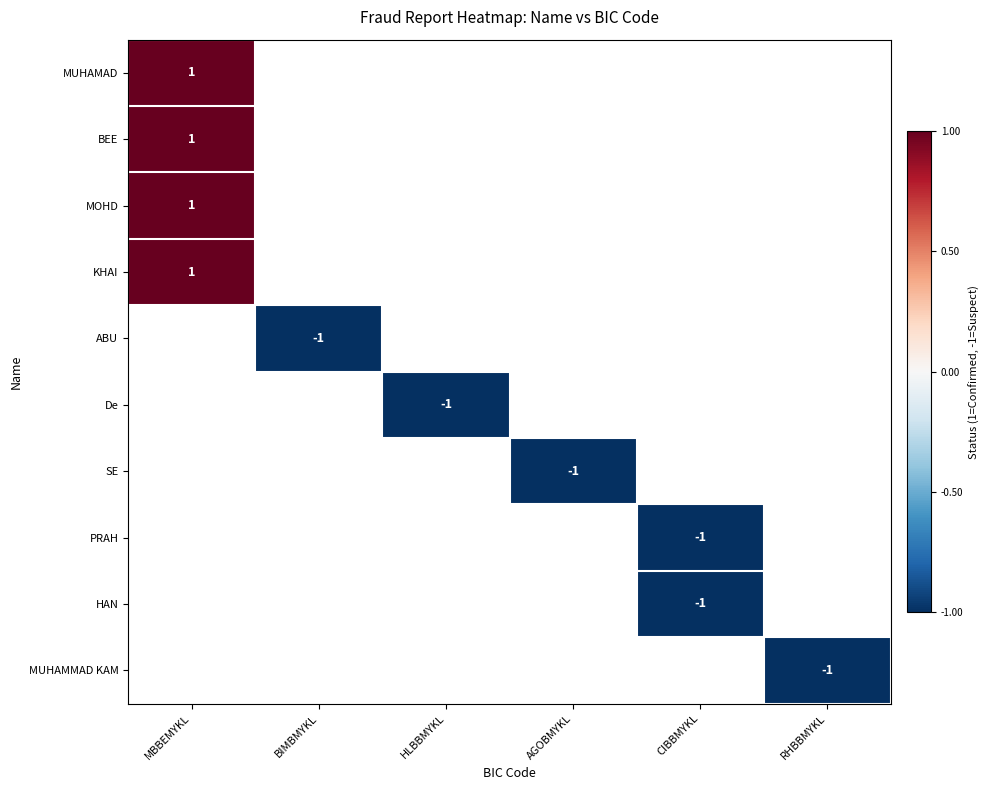

The PRAH series shows -1 at CIBBMYKL. True or false?

True